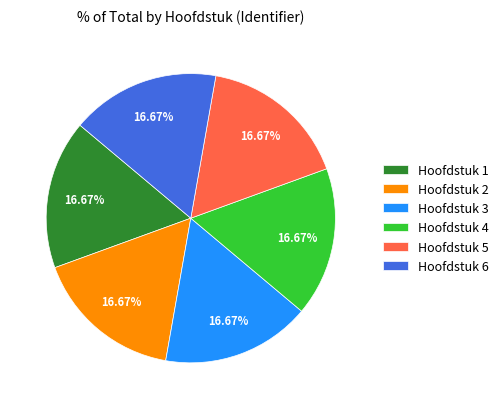

Approximately how many times larger is the value at Hoofdstuk 1 compared to Hoofdstuk 5?

1.0